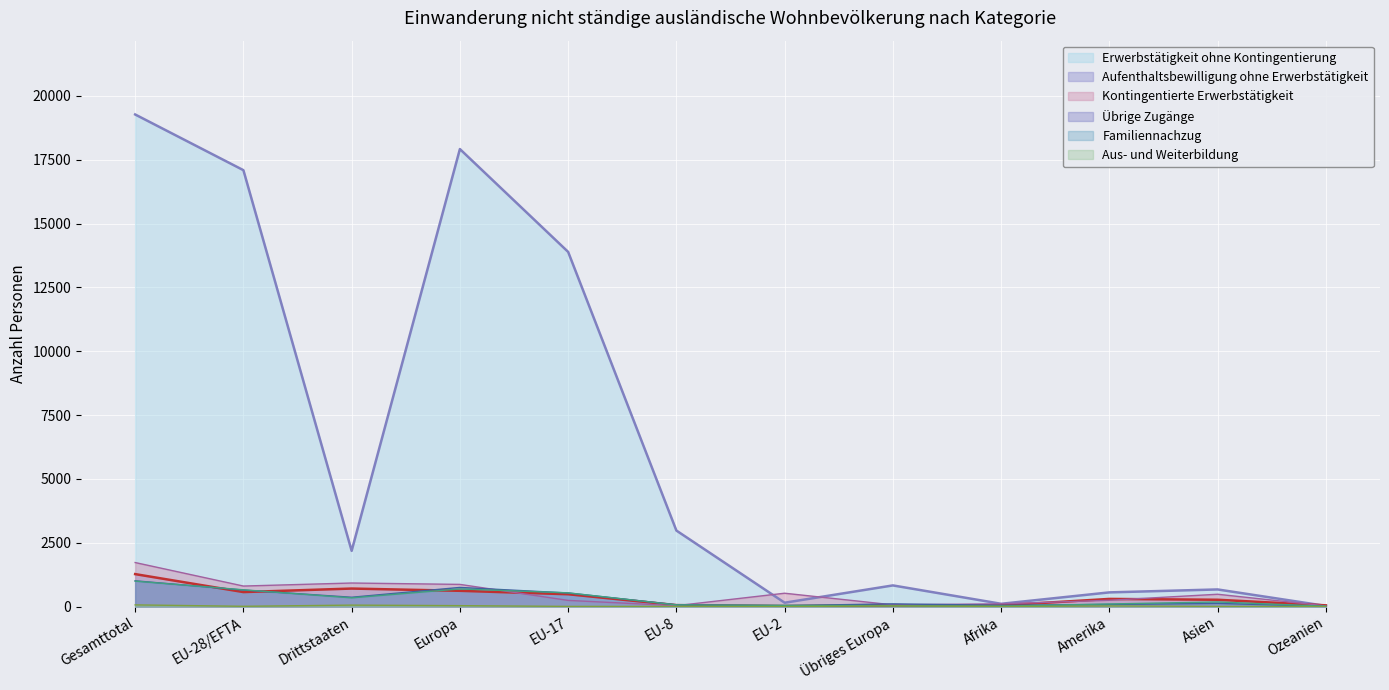

What are all the series names shown in the legend?

Erwerbstätigkeit ohne Kontingentierung, Aufenthaltsbewilligung ohne Erwerbstätigkeit, Kontingentierte Erwerbstätigkeit, Übrige Zugänge, Familiennachzug, Aus- und Weiterbildung